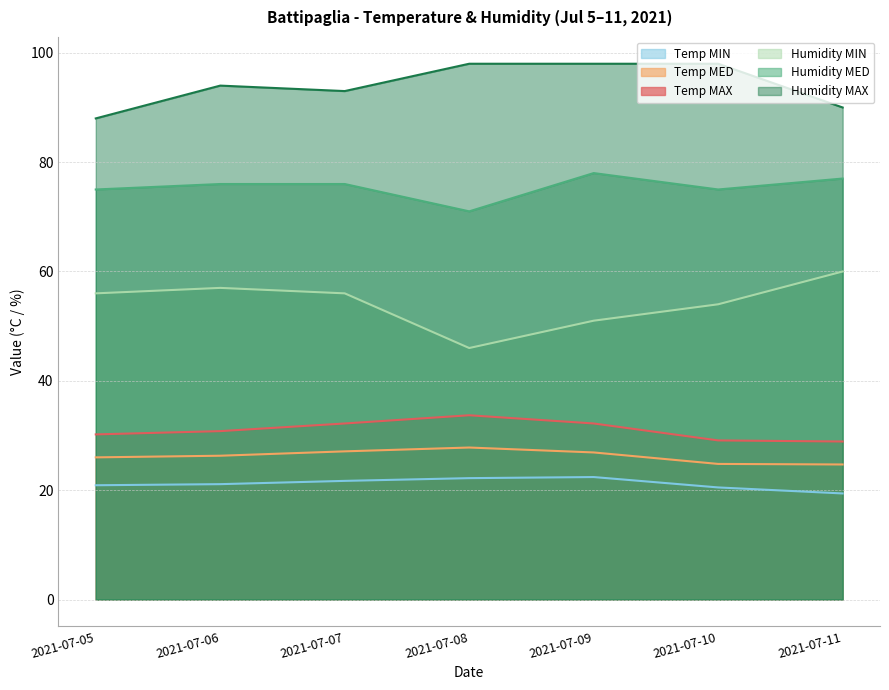

True or false: Temp MIN and Humidity MAX cross at least once.

False